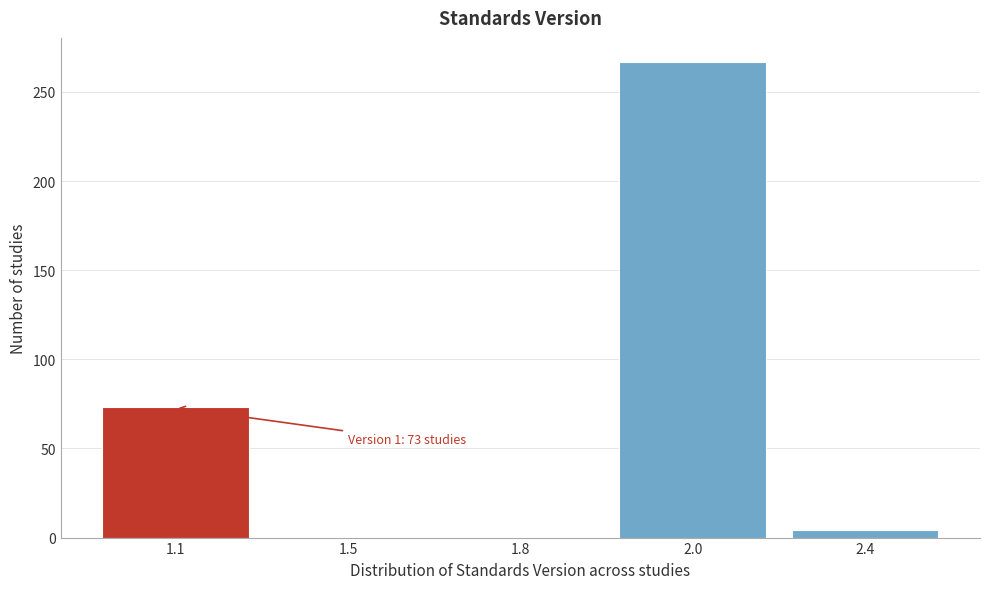

Reading left to right, extract all data points from this chart.

1.1=73	1.5=0	1.8=0	2.0=267	2.4=4